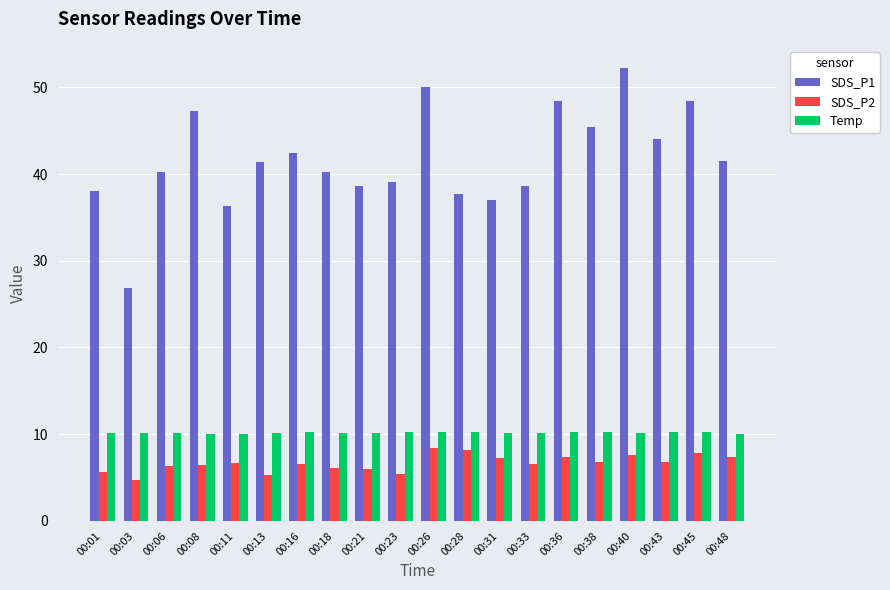

What is the difference between the highest and lowest values at 00:45?

40.6